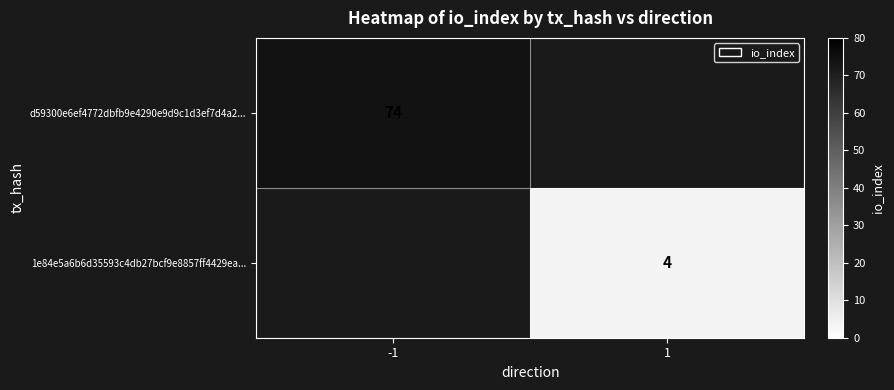

Is the value of 1e84e5a6b6d35593c4db27bcf9e8857ff4429ea... at 1 greater than the value of d59300e6ef4772dbfb9e4290e9d9c1d3ef7d4a2... at -1?

No